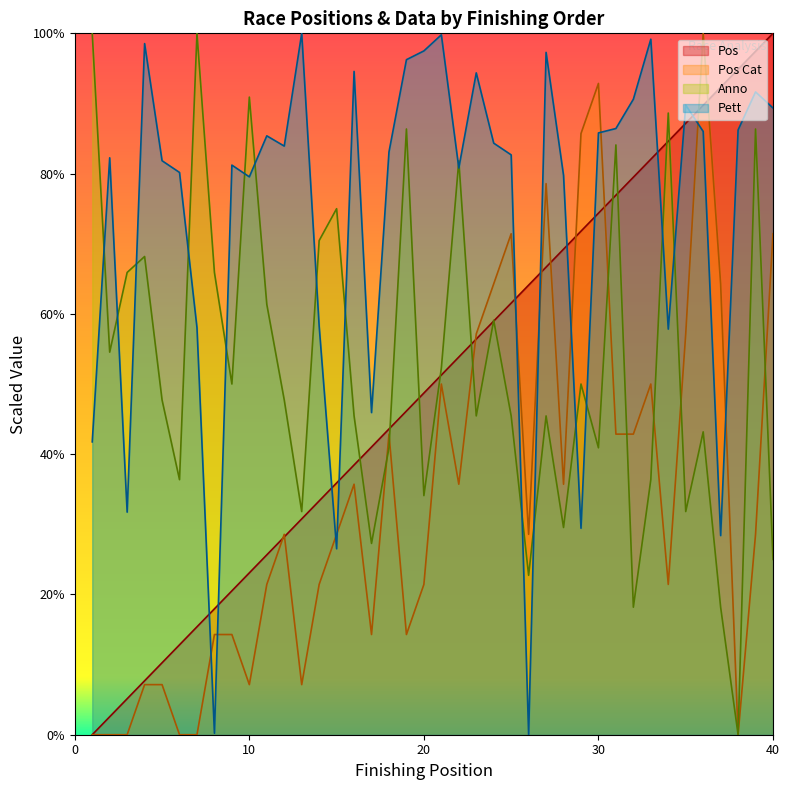

What is the value of the Anno point at the 34th from the left?

443.2